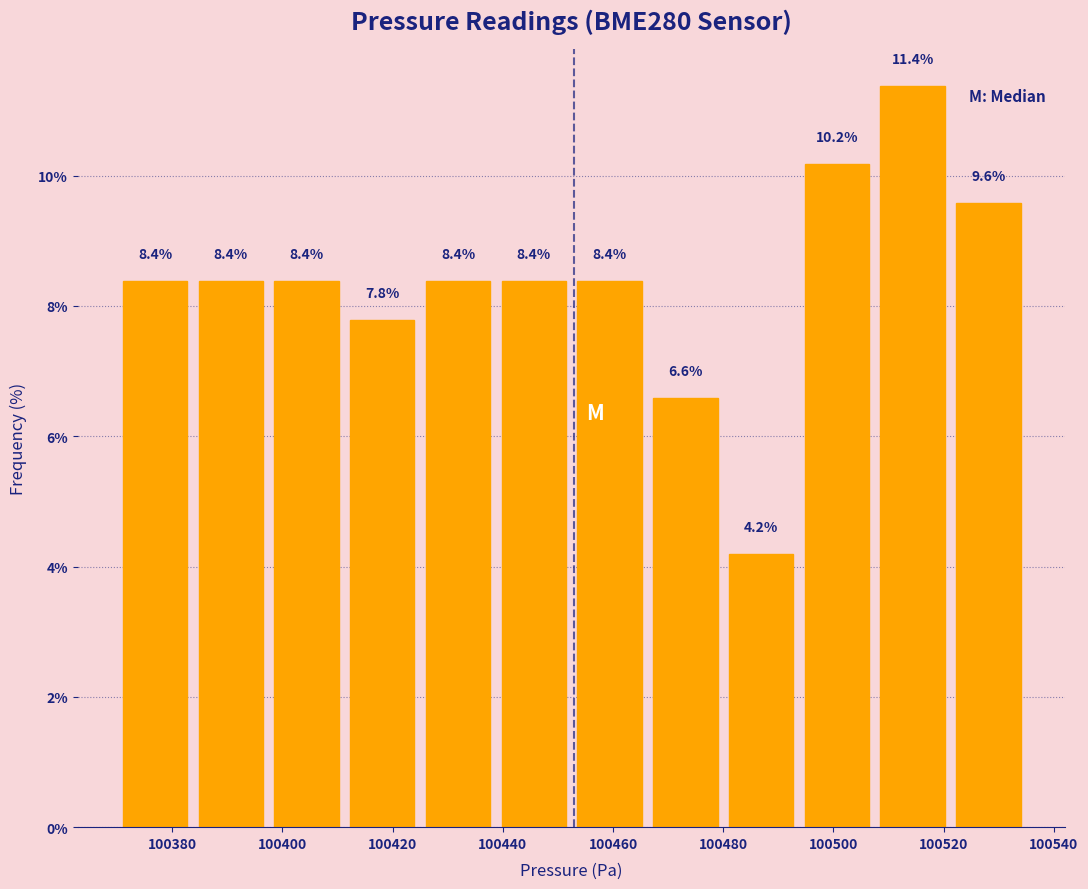

What is the height of the bar covering 100370 to 100384 on the x-axis? The bar edges are not printed on the chart, so give them approximately, as read against the axis.

8.4